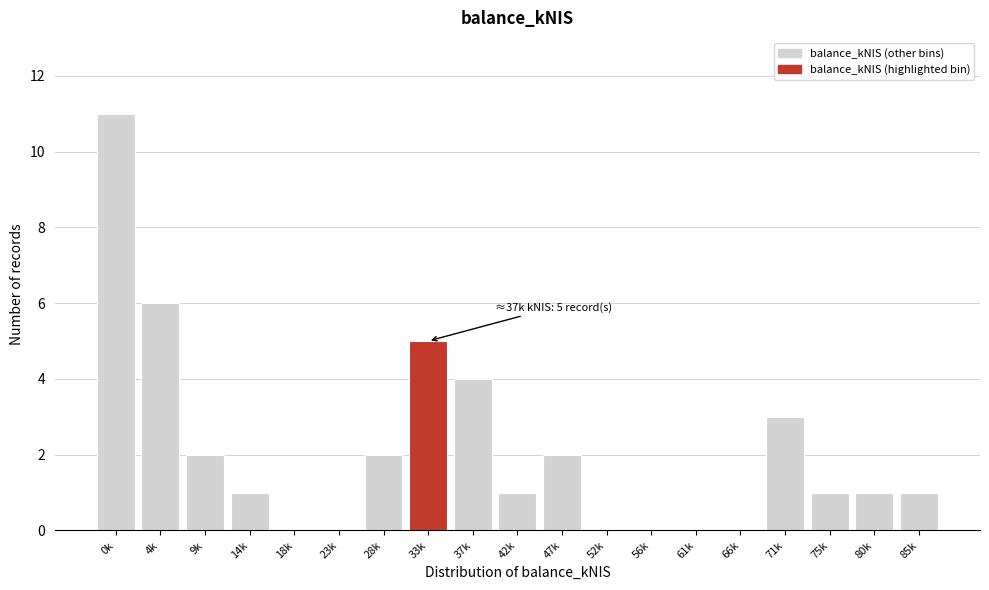

Reading left to right, what are all the values shown in this chart?

0k=11	4k=6	9k=2	14k=1	18k=0	23k=0	28k=2	33k=5	37k=4	42k=1	47k=2	52k=0	56k=0	61k=0	66k=0	71k=3	75k=1	80k=1	85k=1